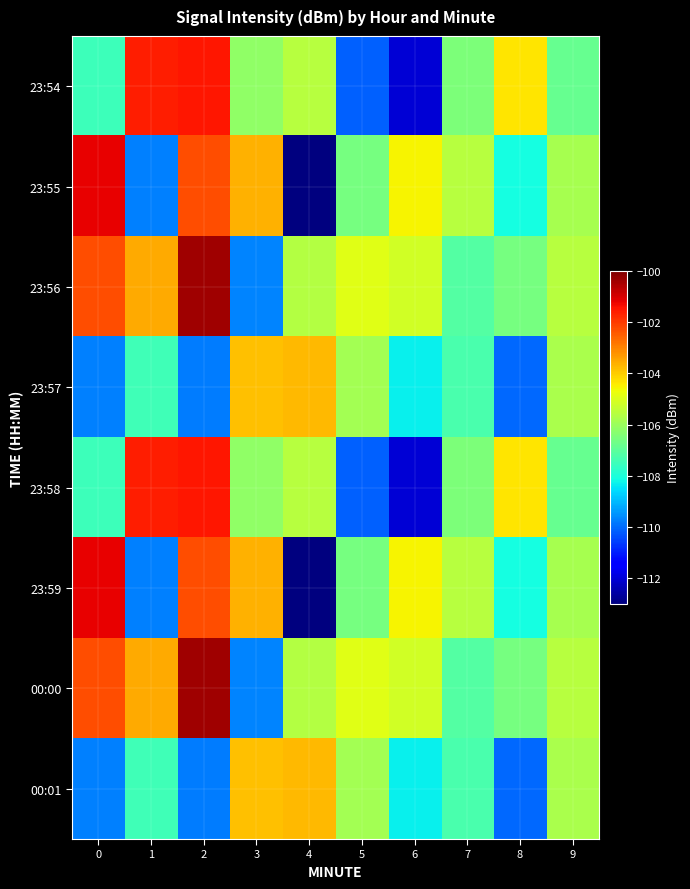

Reading right to left, extract all data points from this chart.

23:54: 9=-106.8	8=-104.4	7=-106.5	6=-112.0	5=-110.1	4=-105.5	3=-106.2	2=-101.5	1=-101.6	0=-107.5
23:55: 9=-105.8	8=-108.1	7=-105.5	6=-104.6	5=-106.6	4=-113.0	3=-103.6	2=-102.2	1=-109.7	0=-101.2
23:56: 9=-105.6	8=-106.6	7=-107.1	6=-105.2	5=-104.9	4=-105.6	3=-109.7	2=-100.4	1=-103.5	0=-102.3
23:57: 9=-105.8	8=-110.0	7=-107.3	6=-108.3	5=-105.9	4=-103.8	3=-103.8	2=-109.8	1=-107.5	0=-109.7
23:58: 9=-106.8	8=-104.4	7=-106.5	6=-112.0	5=-110.1	4=-105.5	3=-106.2	2=-101.5	1=-101.6	0=-107.5
23:59: 9=-105.8	8=-108.1	7=-105.5	6=-104.6	5=-106.6	4=-113.0	3=-103.6	2=-102.2	1=-109.7	0=-101.2
00:00: 9=-105.6	8=-106.6	7=-107.1	6=-105.2	5=-104.9	4=-105.6	3=-109.7	2=-100.4	1=-103.5	0=-102.3
00:01: 9=-105.8	8=-110.0	7=-107.3	6=-108.3	5=-105.9	4=-103.8	3=-103.8	2=-109.8	1=-107.5	0=-109.7